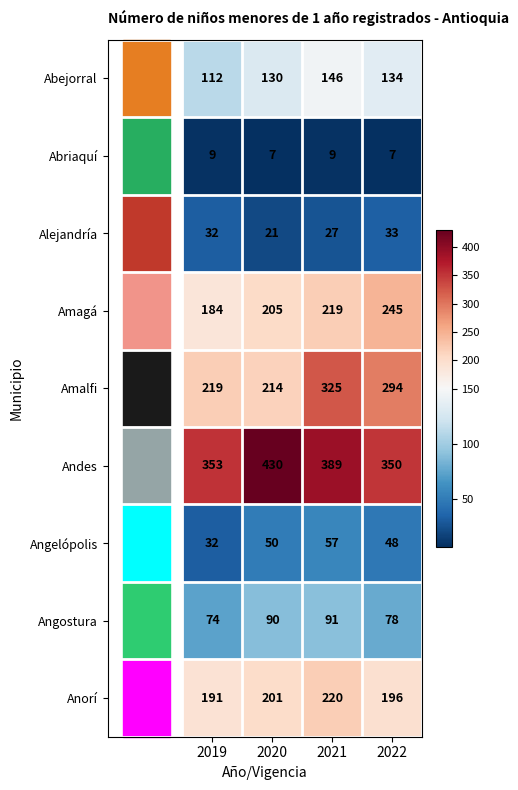

Where is Andes nearest to the value 390?

2021